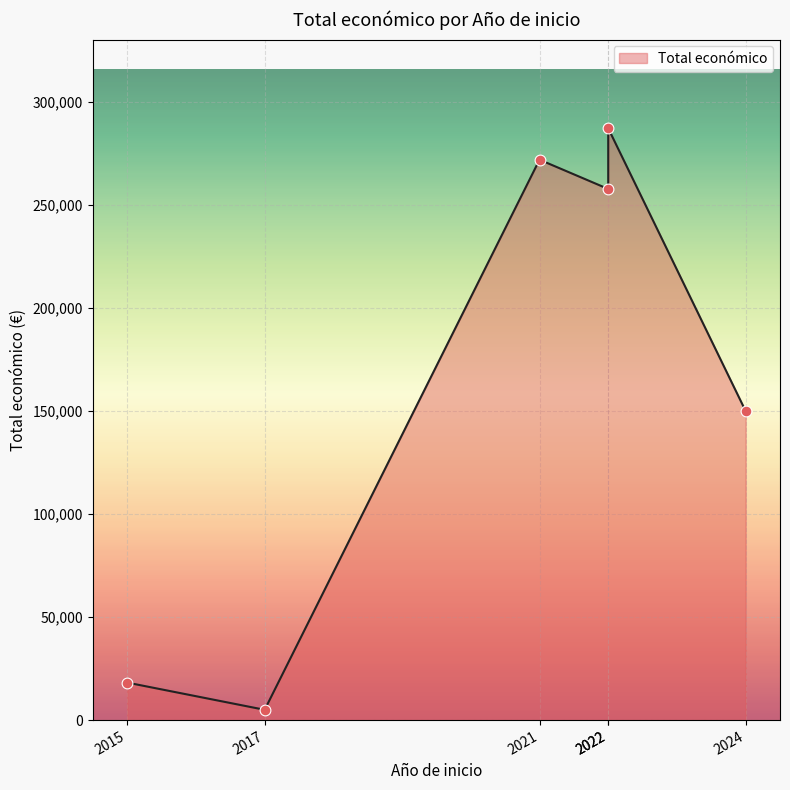

Which has a higher value, 2022 or 2015?

2022